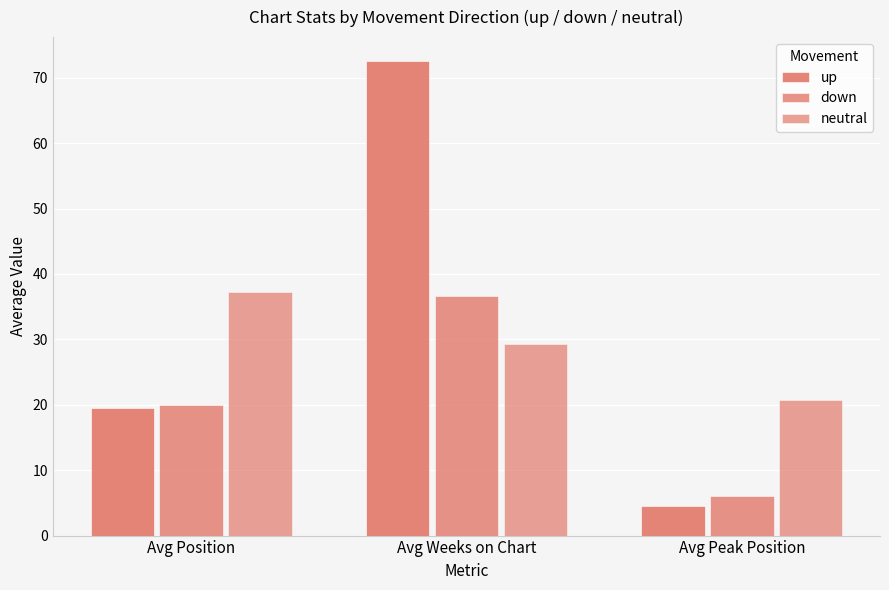

How many data points in up are less than 19?

1